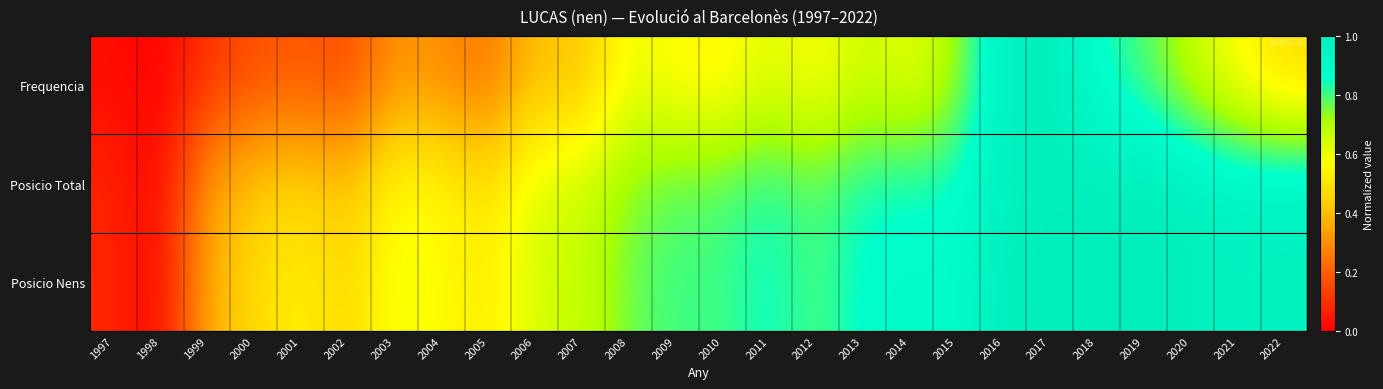

How many distinct data groups are displayed?

3